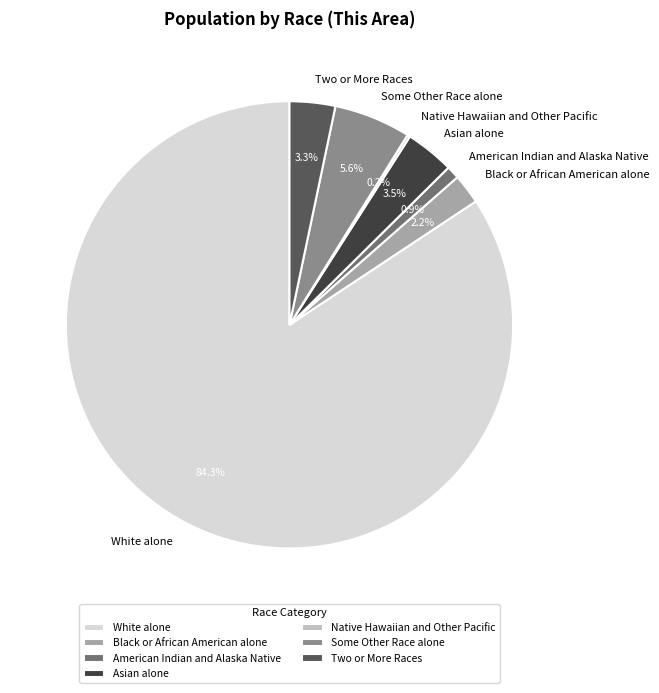

What is the ratio of the value at Two or More Races to the value at Asian alone?

0.9